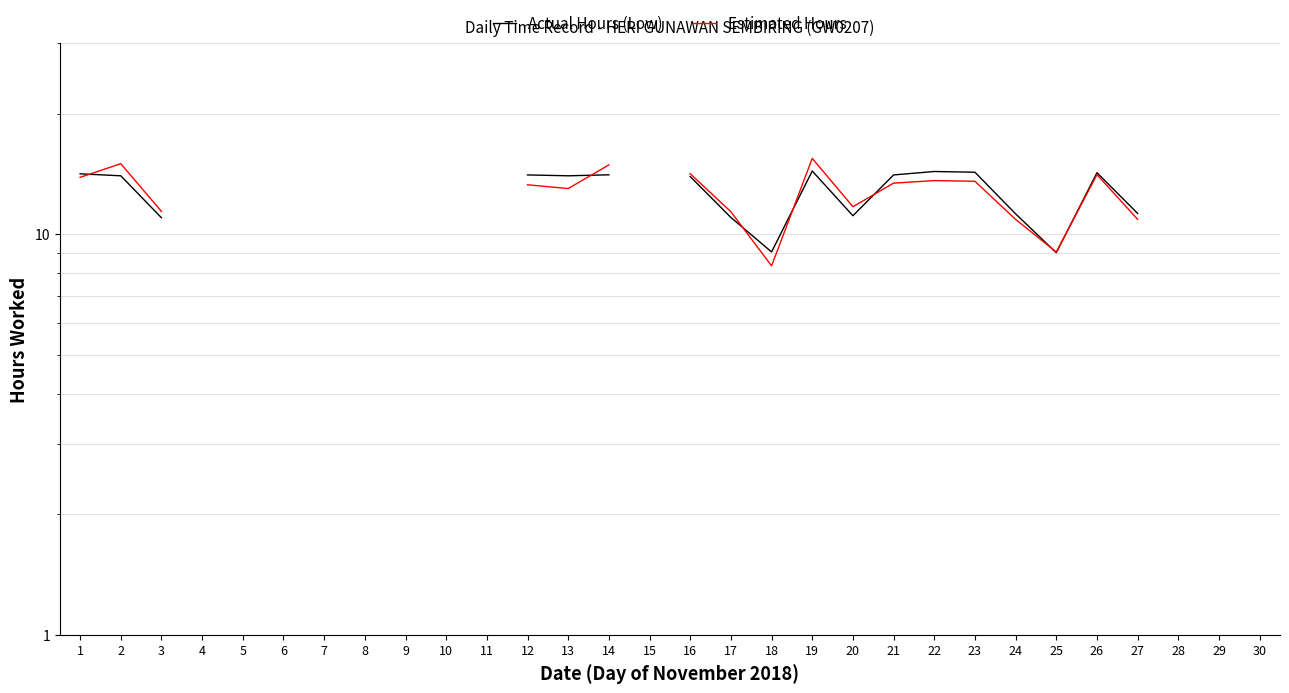

What is the total value across all series at 10?

20.9